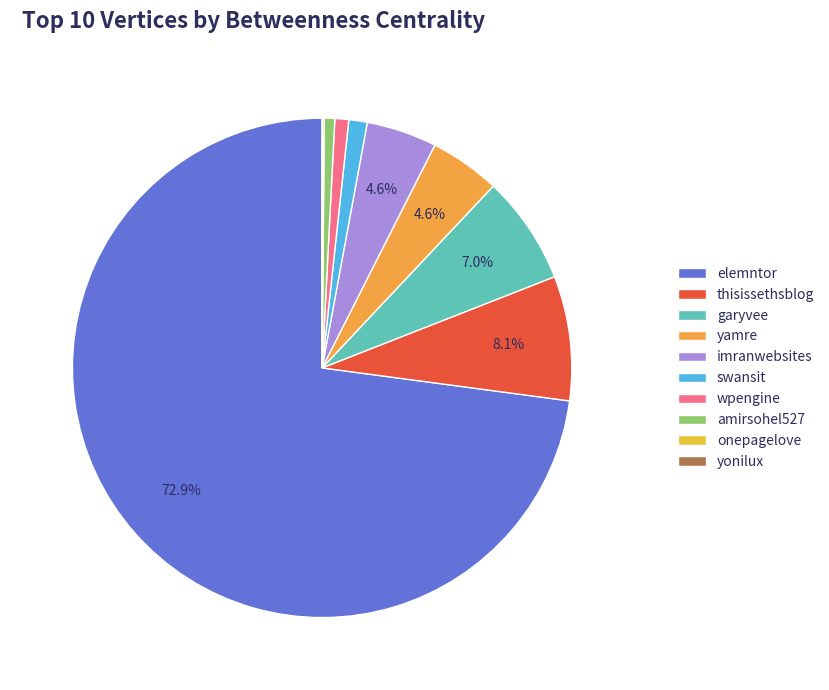

Is it true that elemntor is 73% of the pie?

True